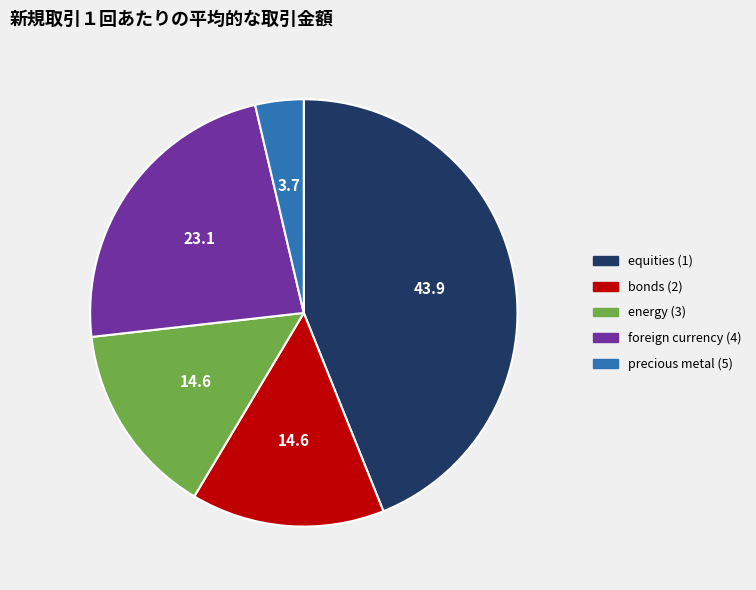

Do bonds (2) and equities (1) together represent more than half of the pie?

Yes